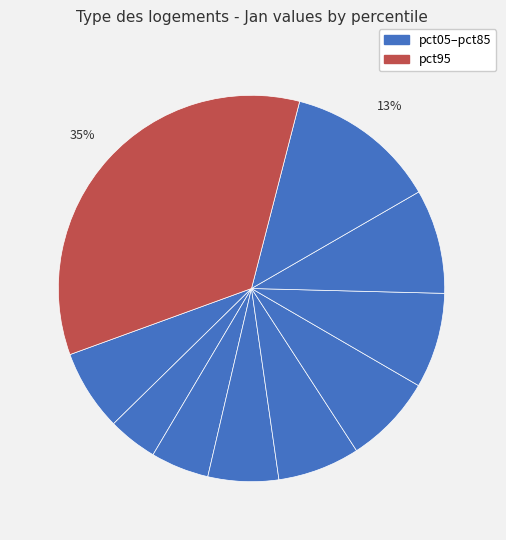

Rank the categories by value from lowest to highest.

pct15, pct25, pct35, pct05, pct45, pct55, pct65, pct75, pct85, pct95